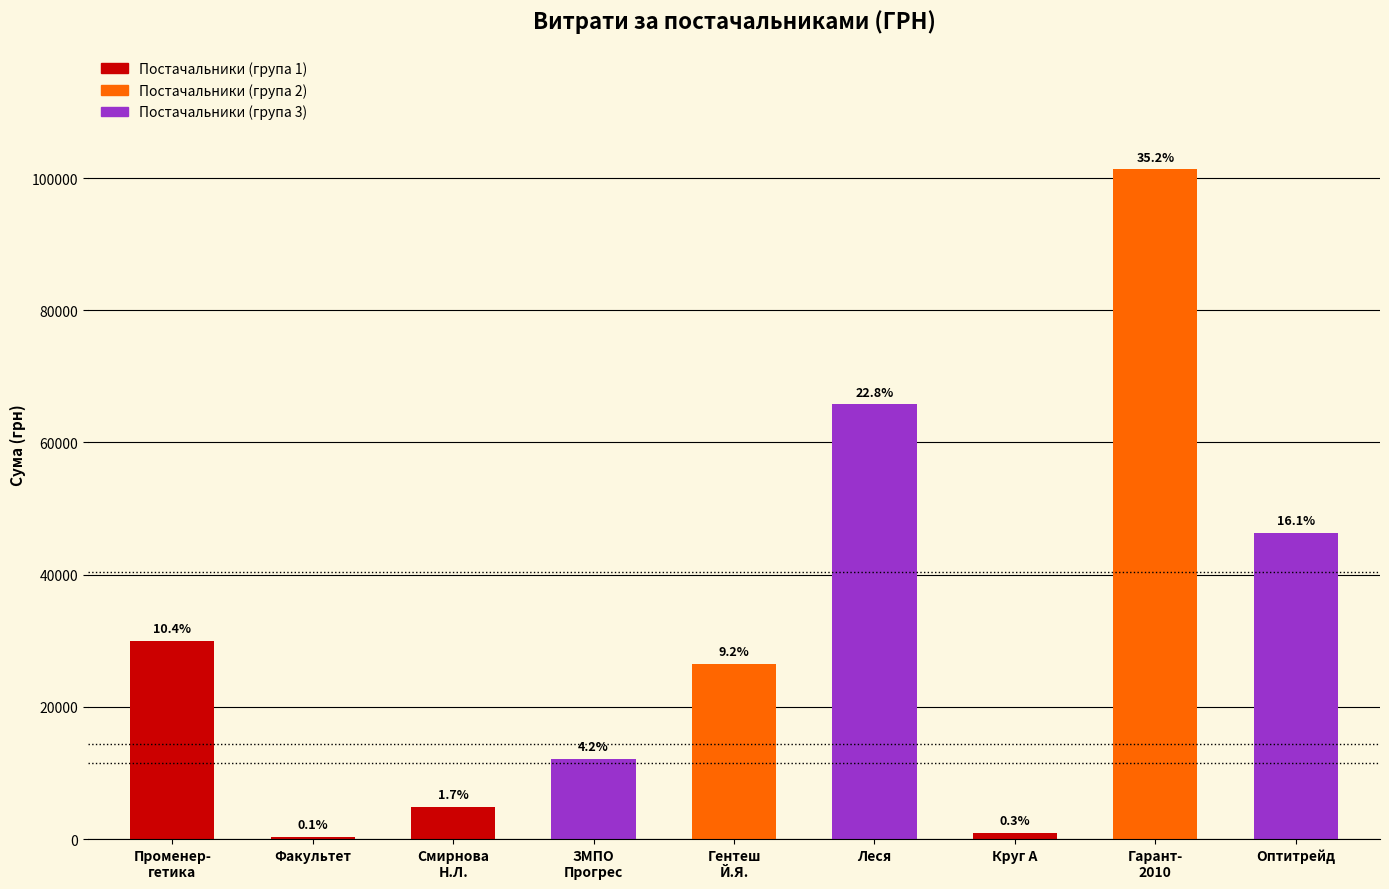

Reading left to right, extract all data points from this chart.

30016.8	365.0	4837.3	12147.0	26549.3	65756.0	916.9	101321.1	46318.3